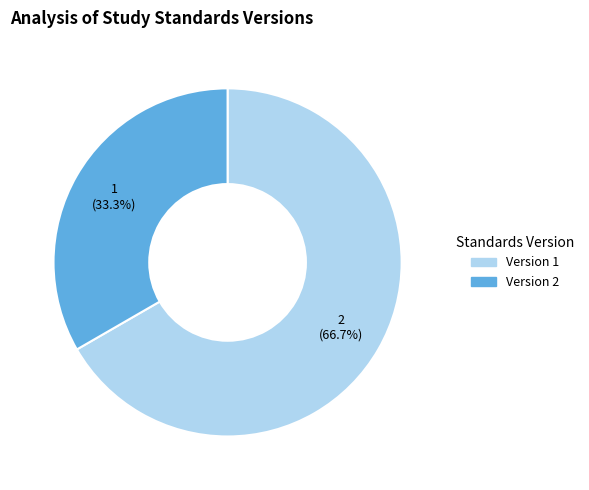

Which category has the biggest portion of the pie?

Version 1